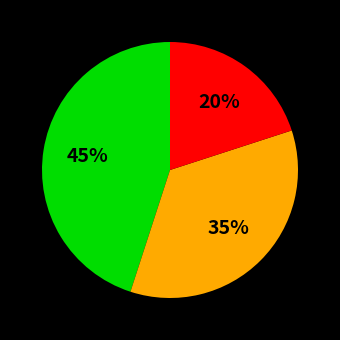

To the nearest percent, what is the difference between the largest and smallest slice percentages?

25%